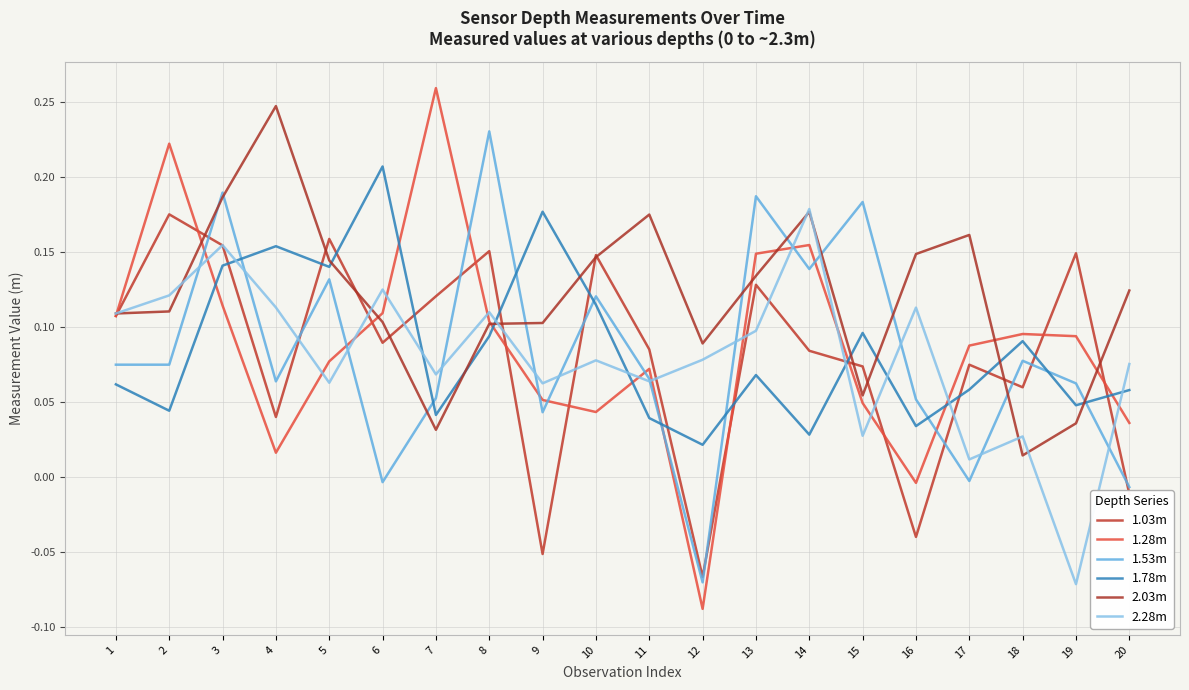

How many values in the 1.53m series are below 0?

4